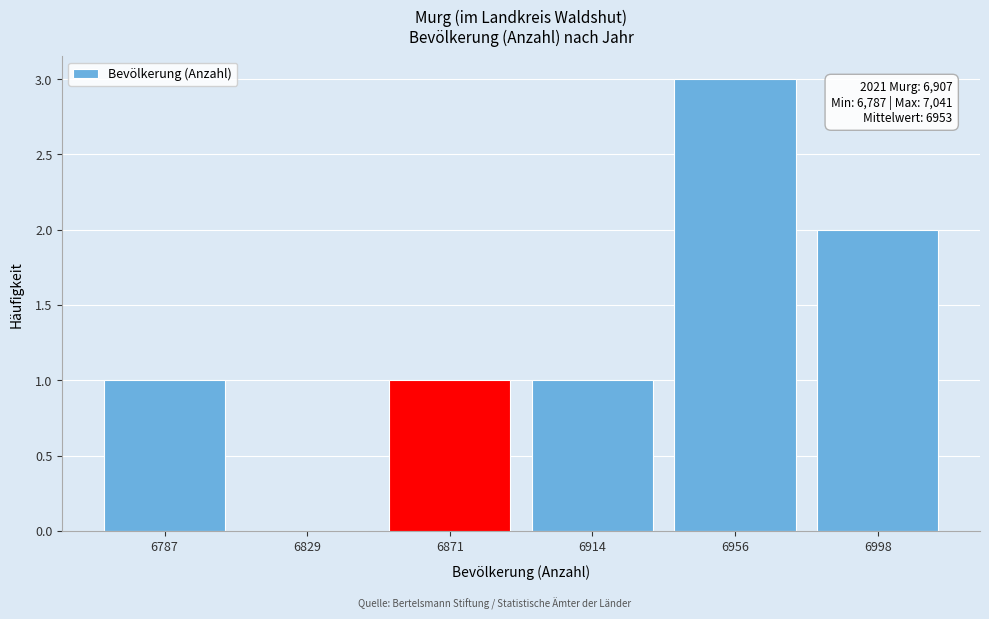

Reading left to right, extract all data points from this chart.

6787=1	6829=0	6871=1	6914=1	6956=3	6998=2